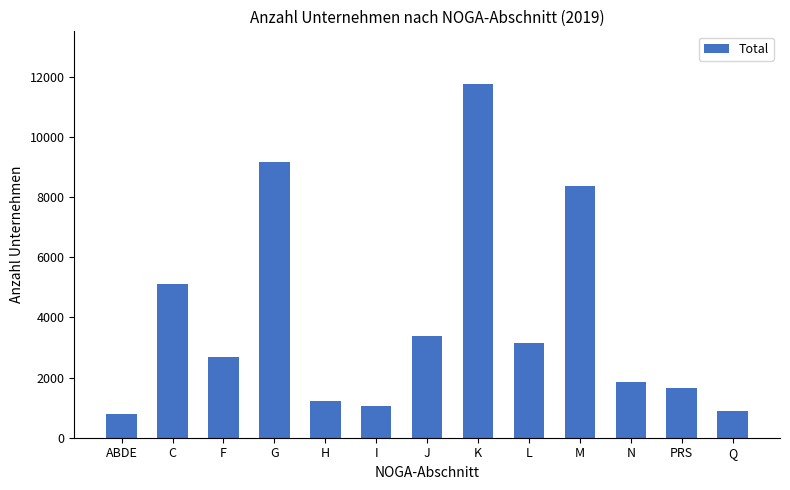

What is the sum of the values at G and H?

10394